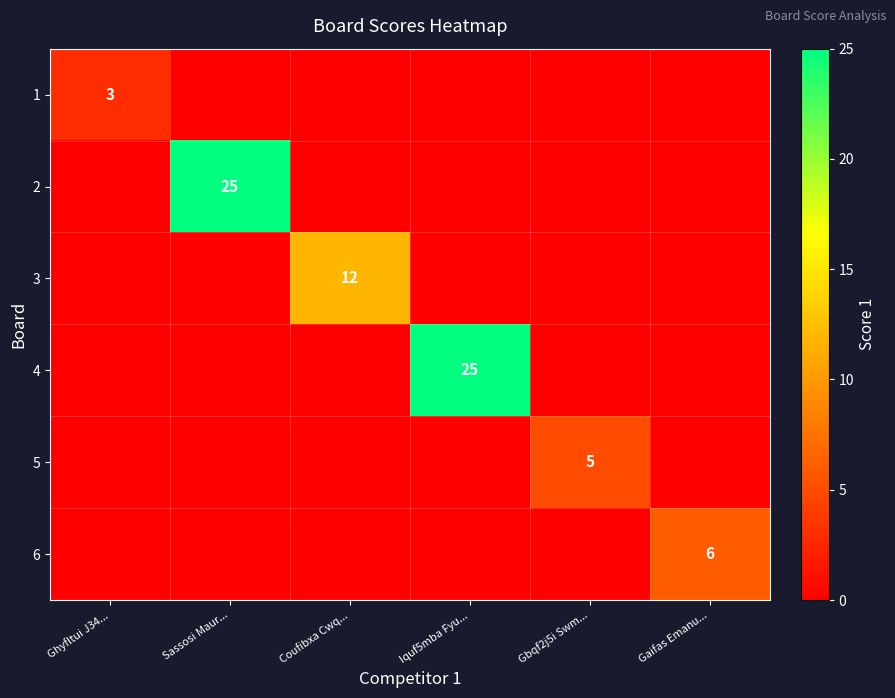

Which category has the lowest value across all series?

Sassosi Maur...